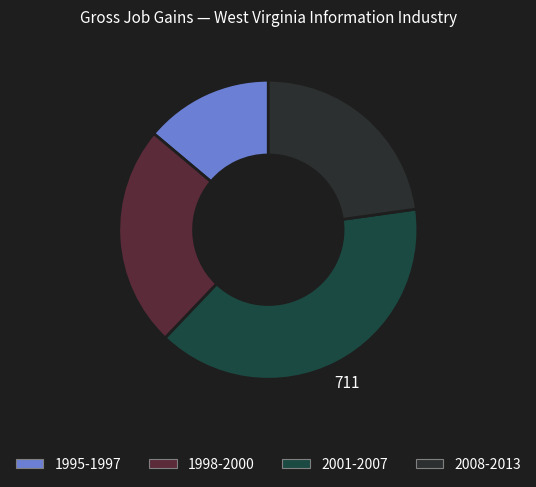

Count the number of slices in the pie.

4